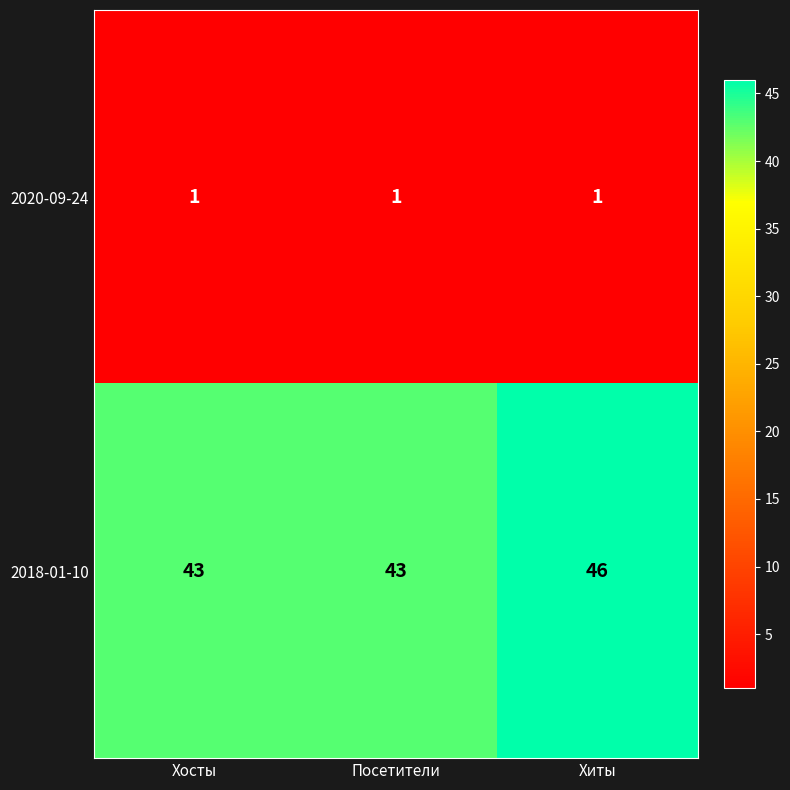

How many series are shown in this chart?

2